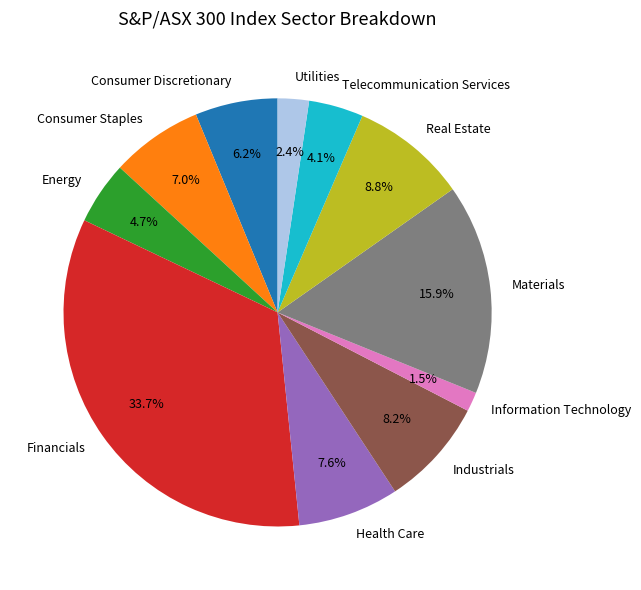

To the nearest percent, what is the difference between the Health Care and Financials slice percentages?

26%